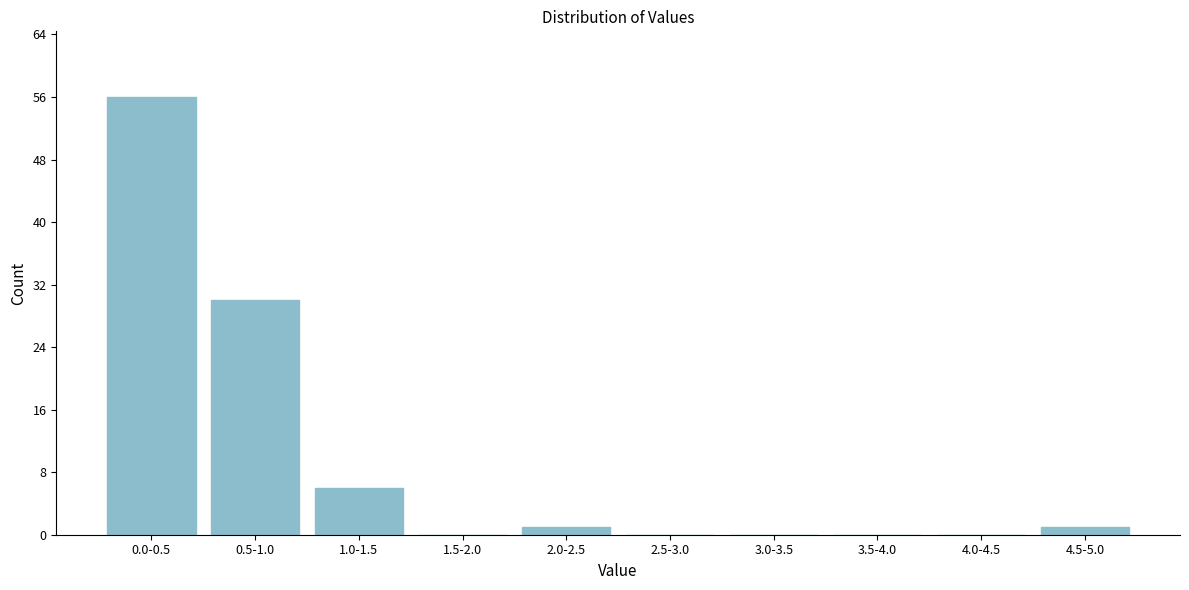

Reading right to left, extract all data points from this chart.

4.5-5.0=1	4.0-4.5=0	3.5-4.0=0	3.0-3.5=0	2.5-3.0=0	2.0-2.5=1	1.5-2.0=0	1.0-1.5=6	0.5-1.0=30	0.0-0.5=56